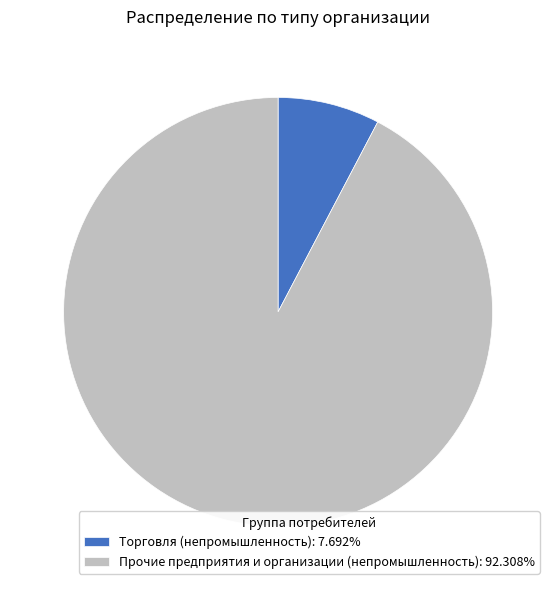

The Торговля (непромышленность) slice represents 1% of the pie. True or false?

False